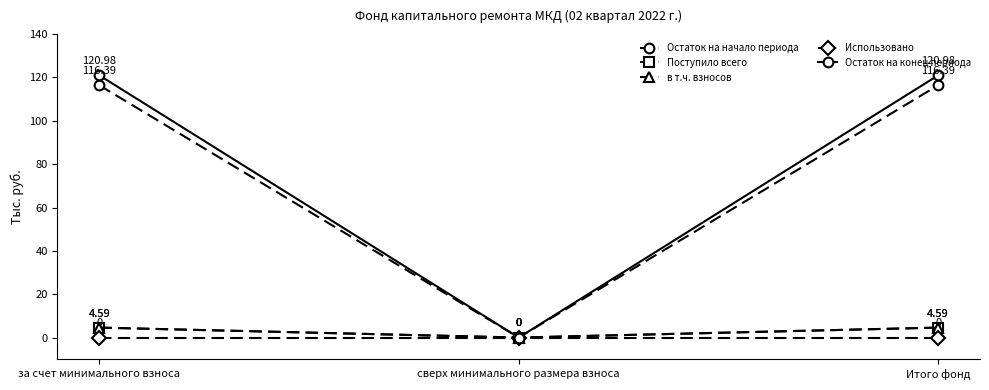

Is the value of Остаток на конец периода at сверх минимального размера взноса greater than the value of в т.ч. взносов at сверх минимального размера взноса?

No